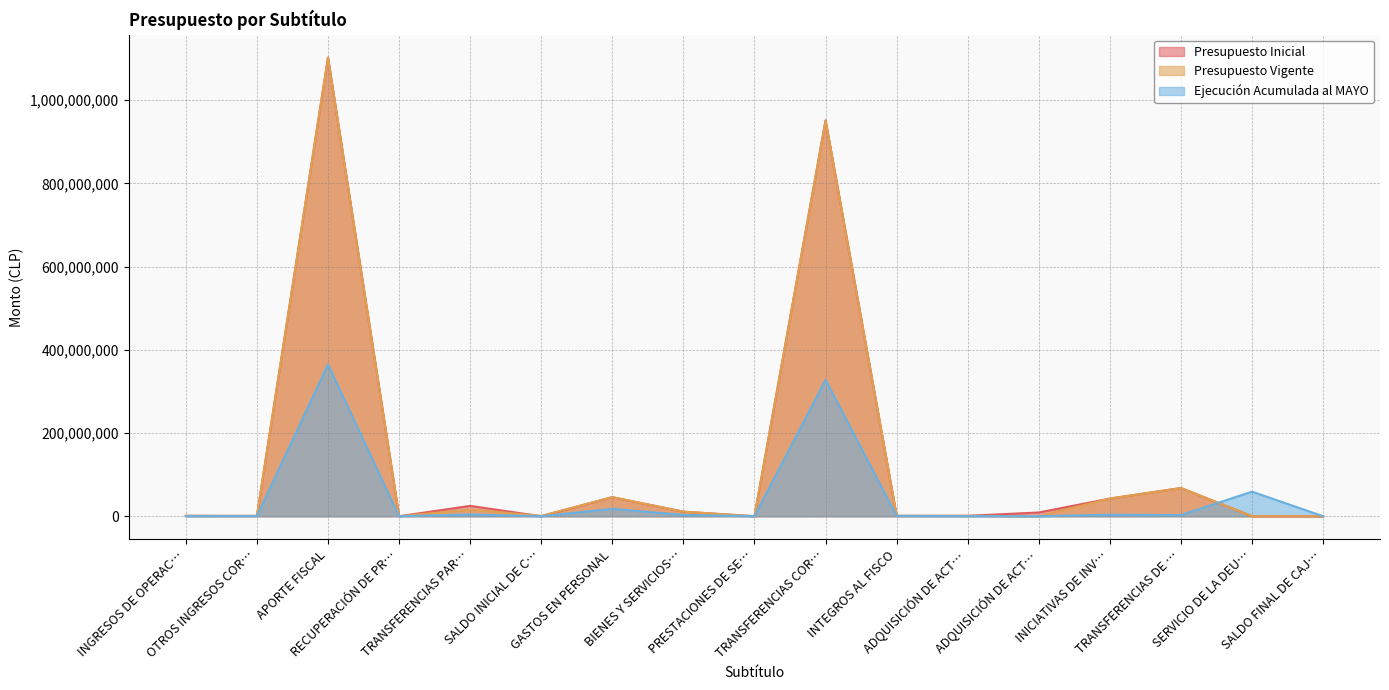

At which category does the chart reach its peak across all series?

APORTE FISCAL